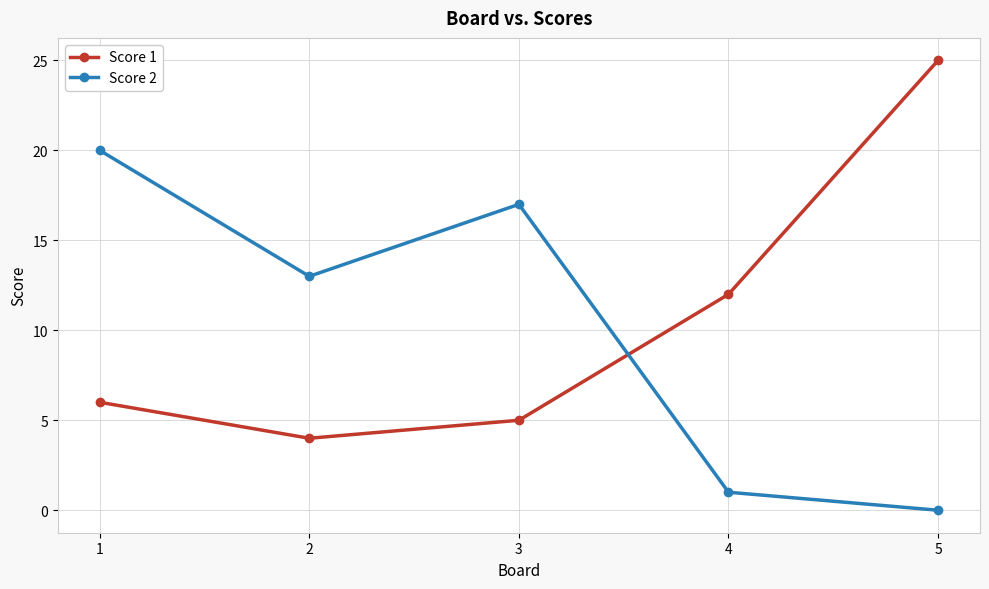

Rank the series at 2 from highest to lowest value.

Score 2, Score 1